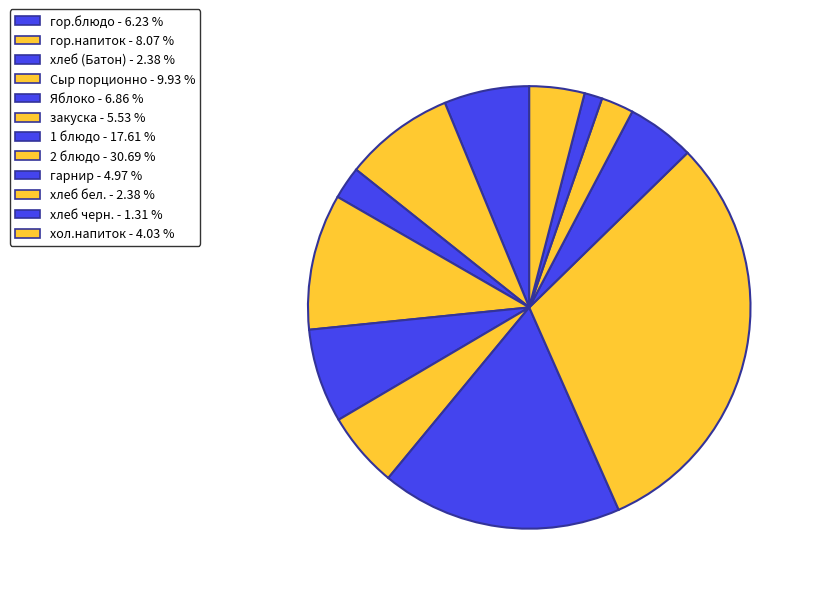

Which slice is the smallest?

хлеб черн.